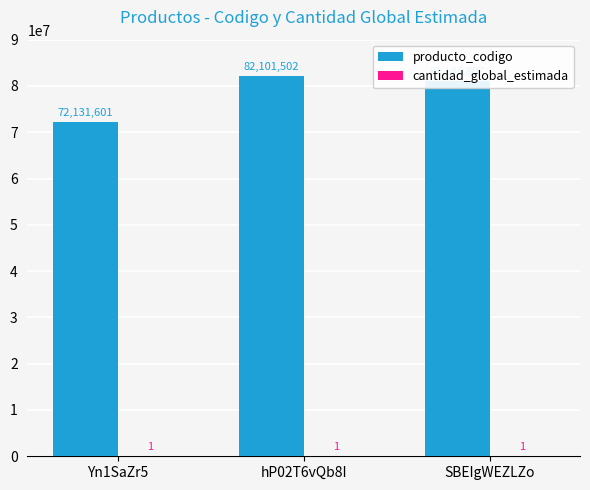

Which series has the largest total across all categories?

producto_codigo